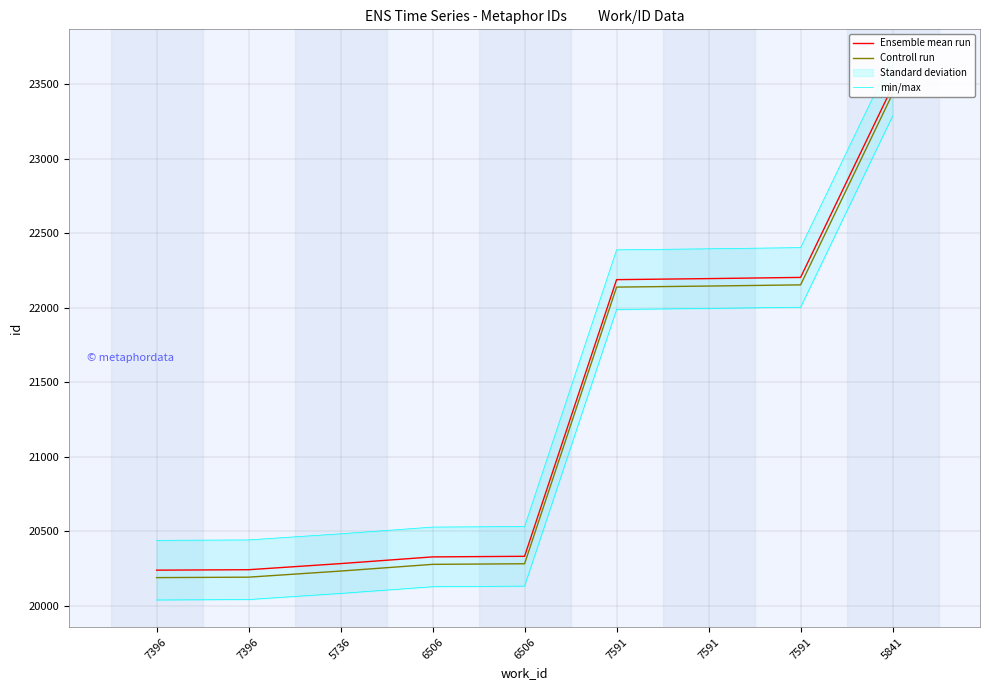

Where is min/max nearest to the value 22062?

7591